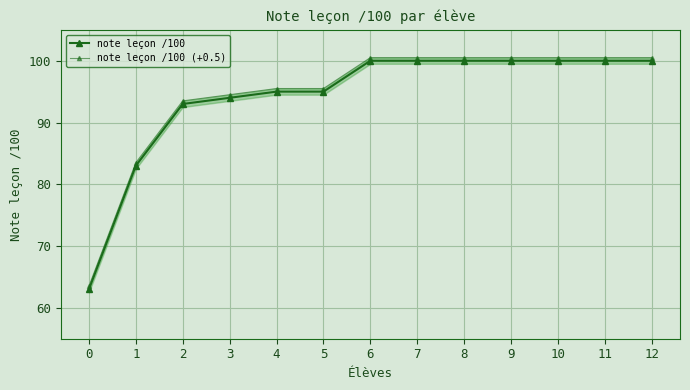

What is the value of the note leçon /100 point at the 10th from the left?

100.0